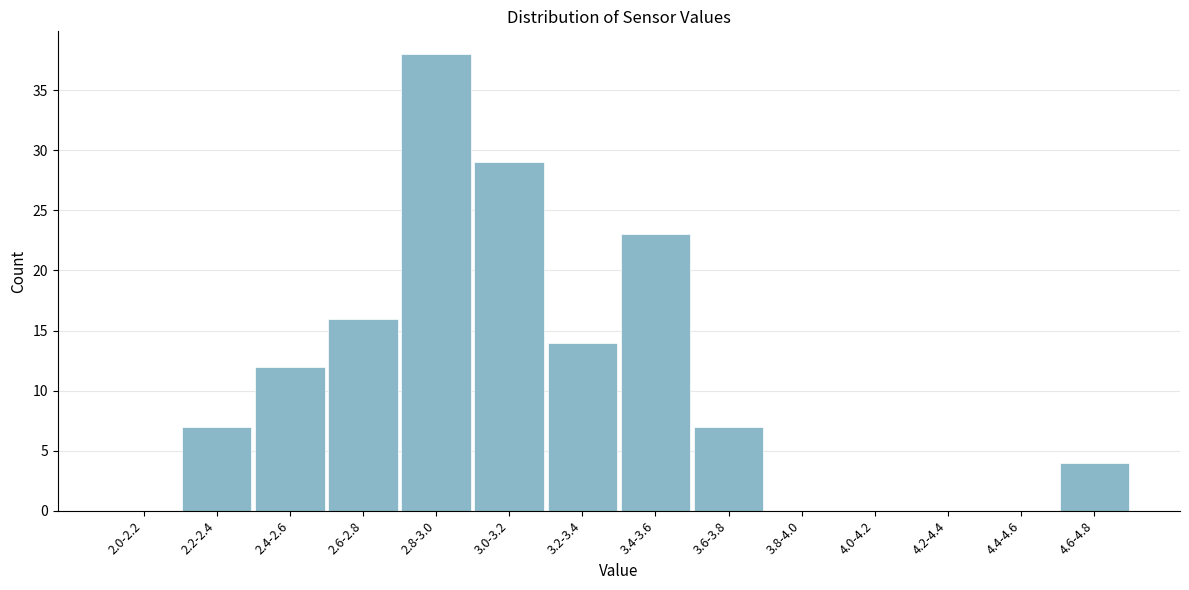

Reading left to right, what are all the values shown in this chart?

2.0-2.2=0	2.2-2.4=7	2.4-2.6=12	2.6-2.8=16	2.8-3.0=38	3.0-3.2=29	3.2-3.4=14	3.4-3.6=23	3.6-3.8=7	3.8-4.0=0	4.0-4.2=0	4.2-4.4=0	4.4-4.6=0	4.6-4.8=4